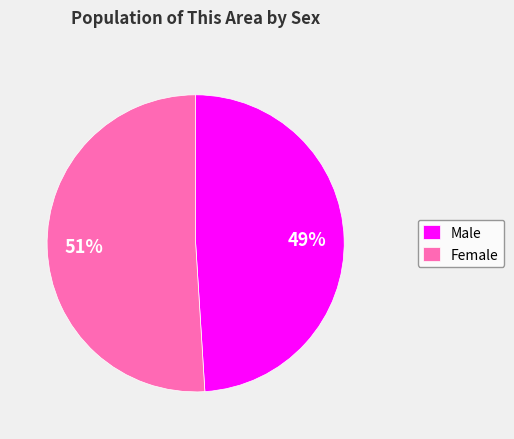

Combined, do Male and Female account for over 50%?

Yes